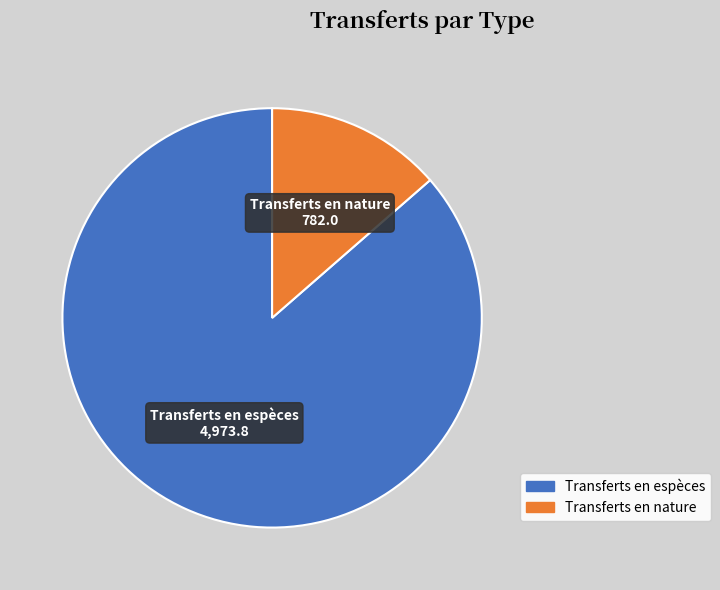

Is there a majority slice in this chart?

Yes